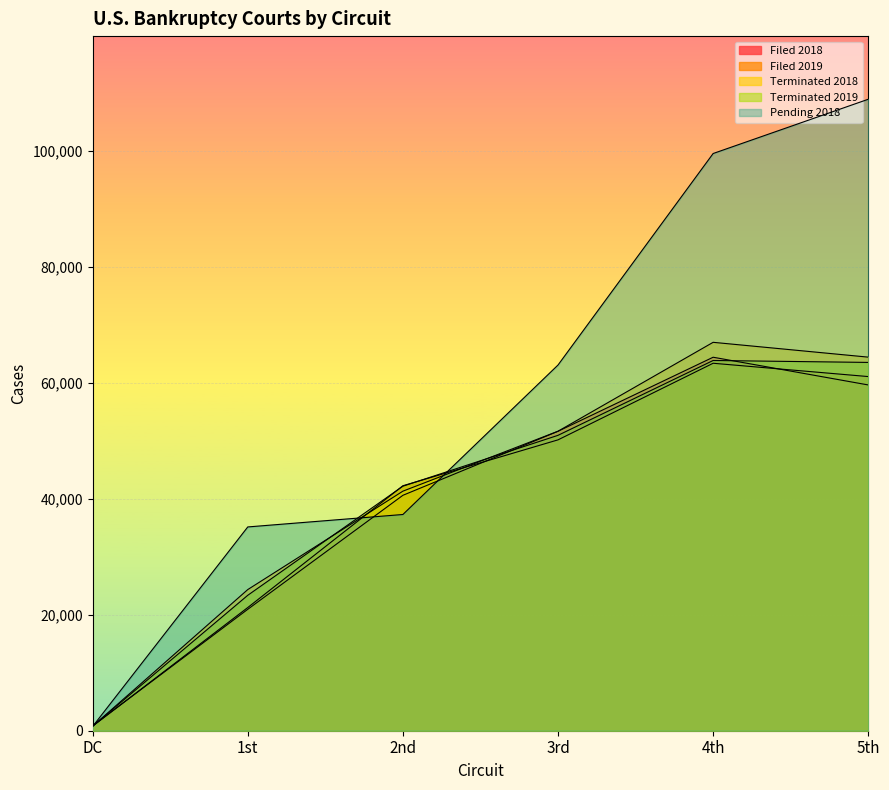

True or false: Filed 2018 and Terminated 2019 cross at least once.

True